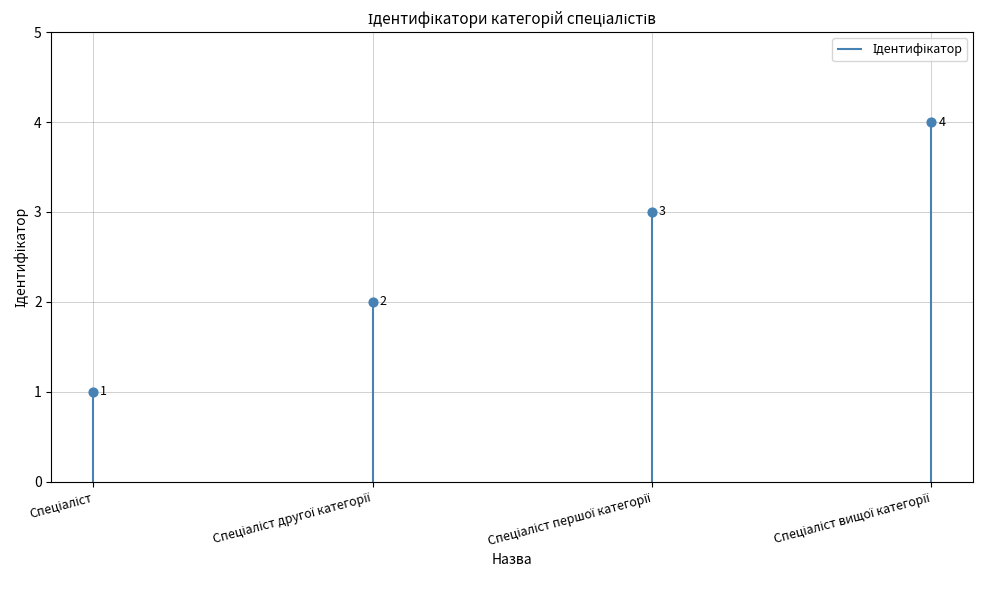

What is the change in value from Спеціаліст другої категорії to Спеціаліст першої категорії?

+1